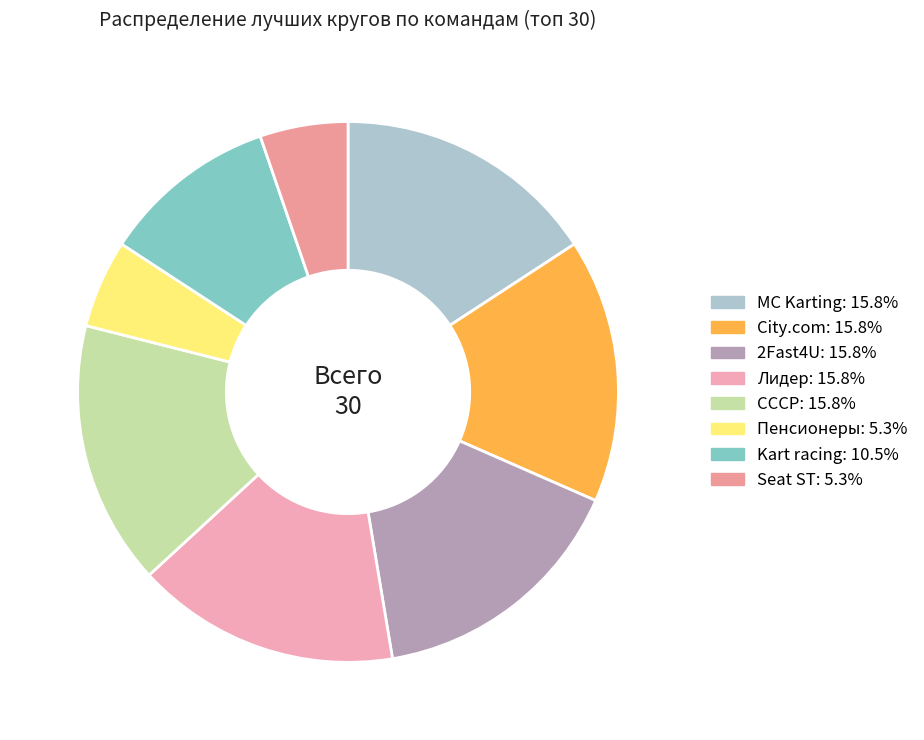

How many segments does this pie chart have?

8